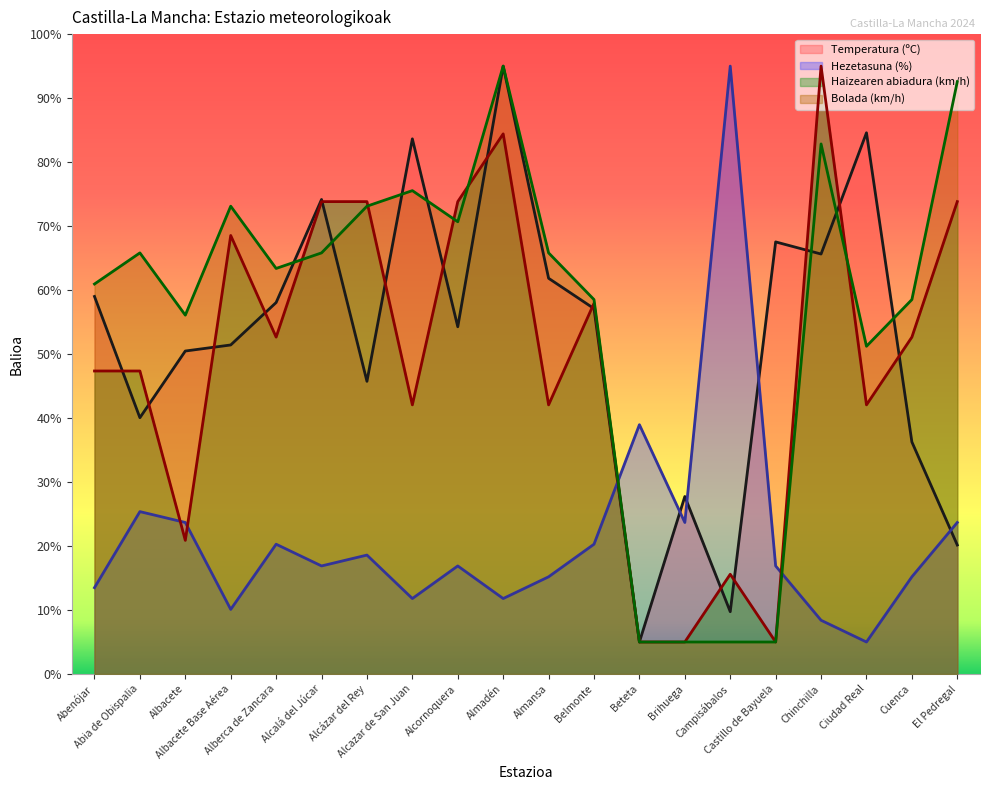

Count the number of categories in the chart.

20